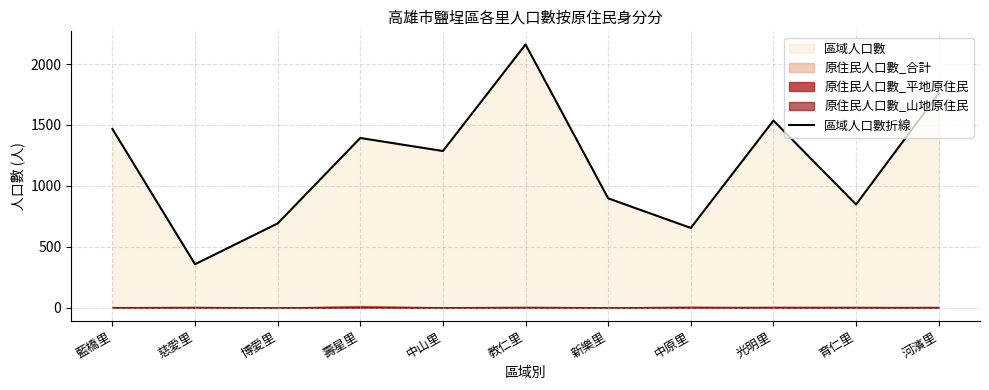

Reading right to left, extract all data points from this chart.

1759	847	1536	654	897	2161	1286	1393	691	356	1467